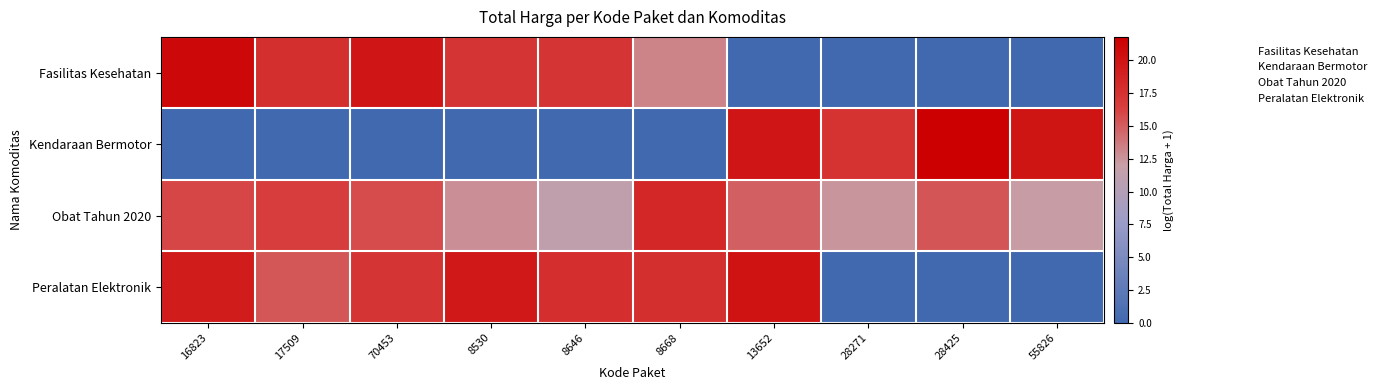

Reading left to right, transcribe all the data shown in this chart.

Fasilitas Kesehatan: 16823=21.1	17509=17.7	70453=20.0	8530=17.3	8646=17.3	8668=13.3	13652=0.0	28271=0.0	28425=0.0	55826=0.0
Kendaraan Bermotor: 16823=0.0	17509=0.0	70453=0.0	8530=0.0	8646=0.0	8668=0.0	13652=20.0	28271=17.5	28425=21.8	55826=20.0
Obat Tahun 2020: 16823=16.0	17509=16.6	70453=15.8	8530=12.7	8646=11.3	8668=18.4	13652=14.8	28271=12.5	28425=15.4	55826=12.1
Peralatan Elektronik: 16823=19.3	17509=15.3	70453=17.4	8530=19.7	8646=17.8	8668=17.8	13652=20.1	28271=0.0	28425=0.0	55826=0.0